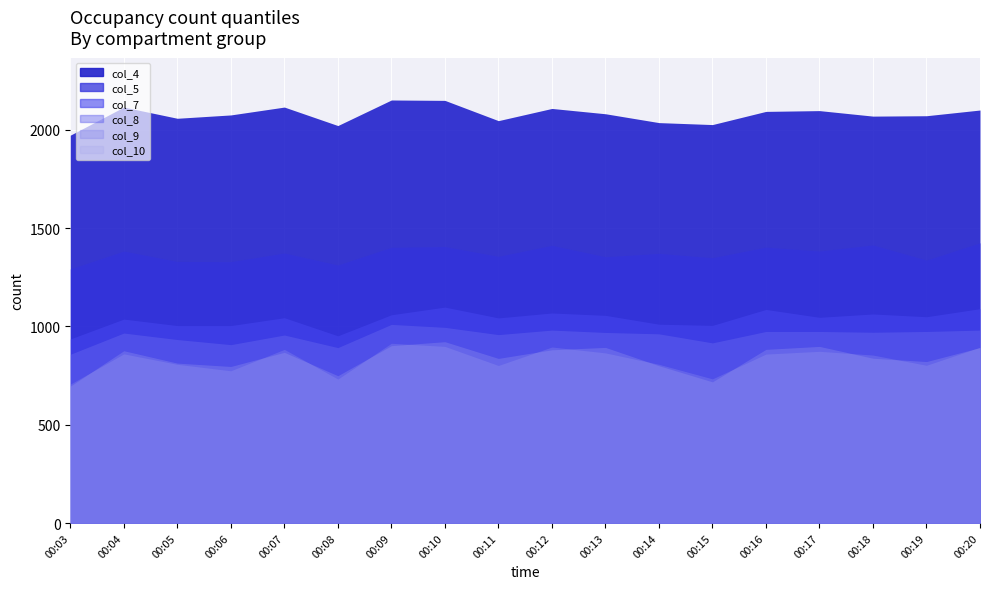

Count the number of data series in this chart.

6